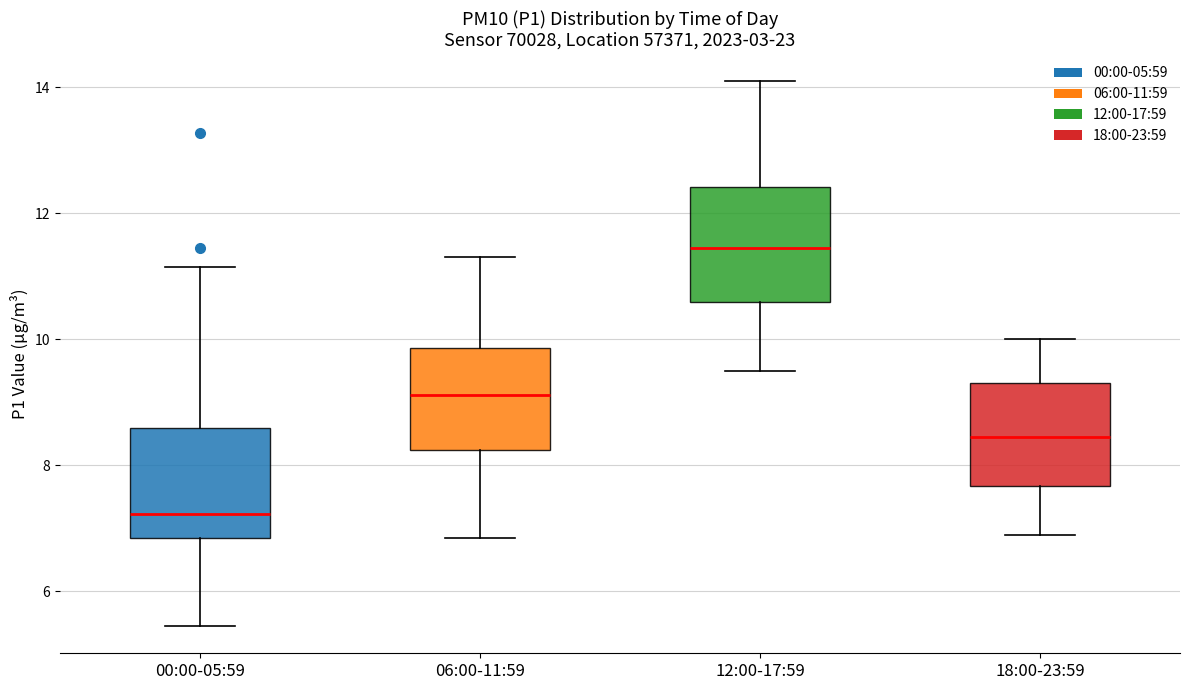

Which box has the lowest median line?

00:00-05:59